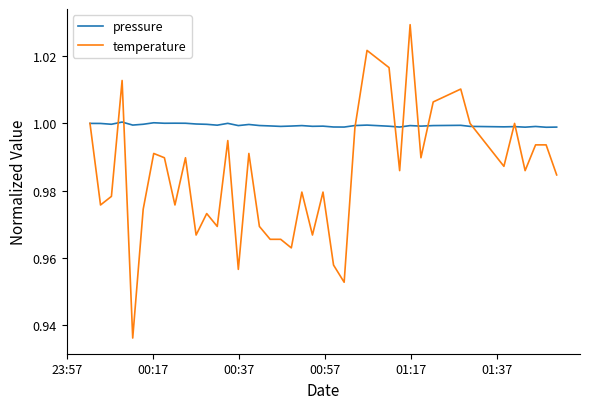

Which series has the largest range (max minus min)?

temperature